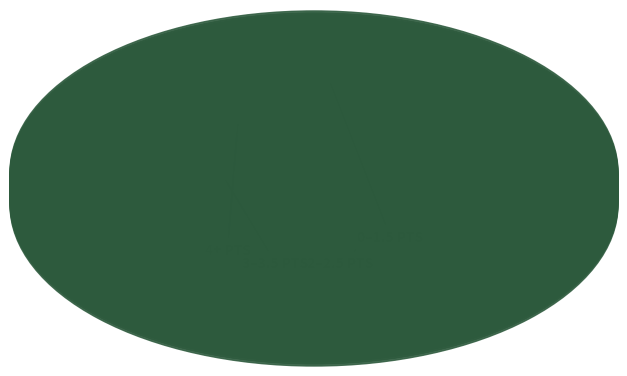

How many slices are in this pie chart?

4